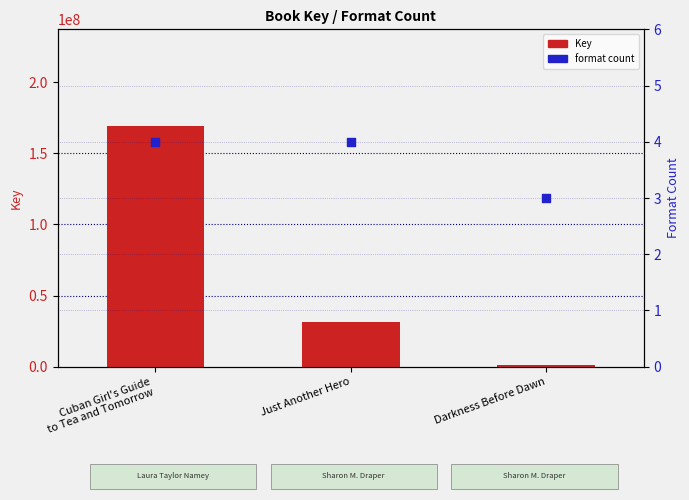

Is the value of Key at Cuban Girl's Guide
to Tea and Tomorrow greater than the value of format count at Cuban Girl's Guide
to Tea and Tomorrow?

Yes